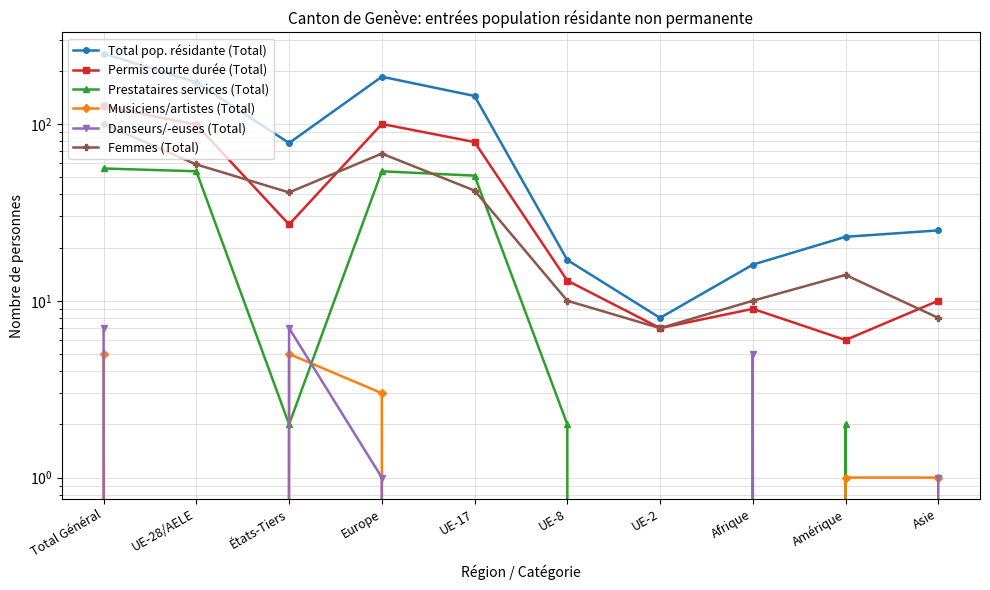

The value of Danseurs/-euses (Total) at Amérique is 0. True or false?

True